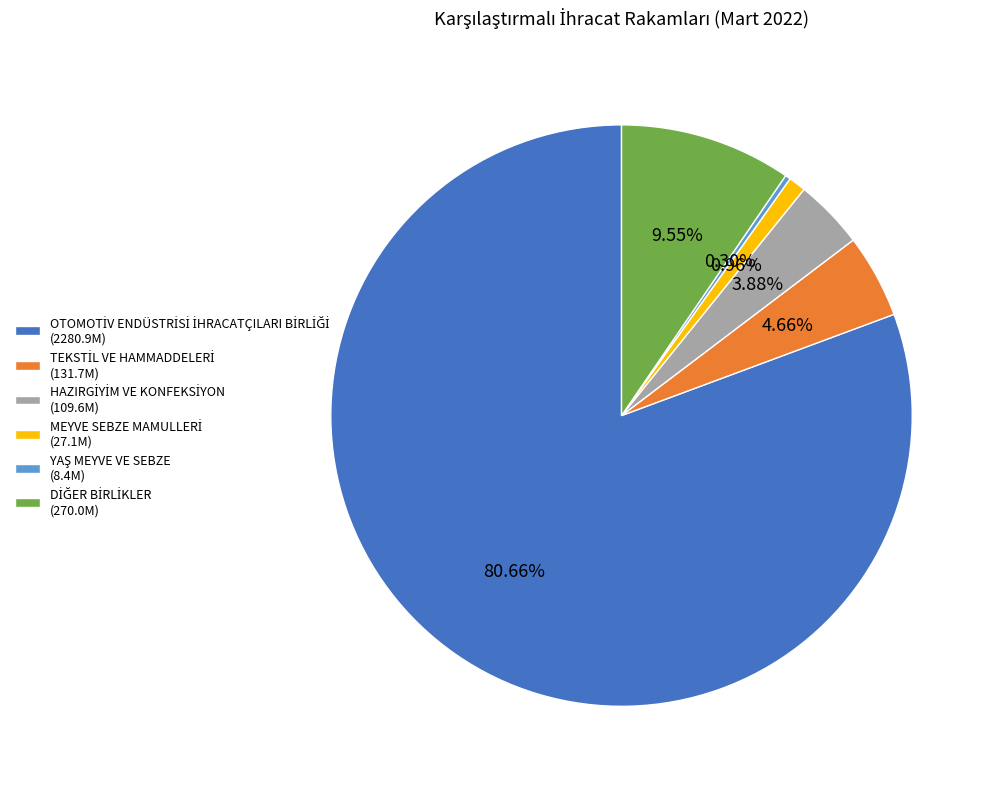

Does any single category account for the majority?

Yes